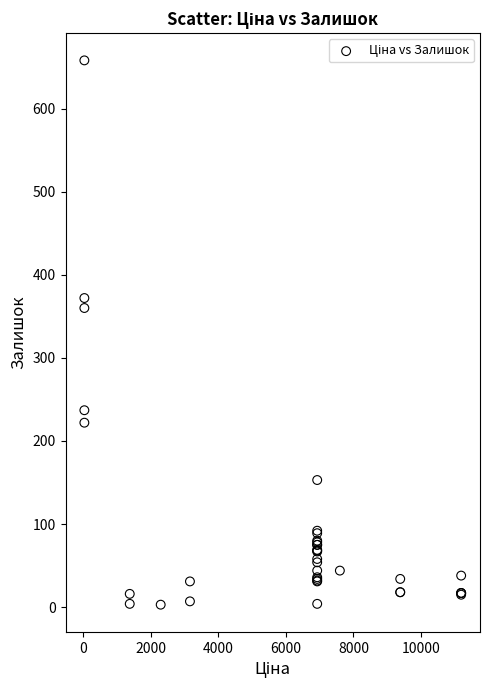

What Y value in the scatter plot is closest to 330?

360